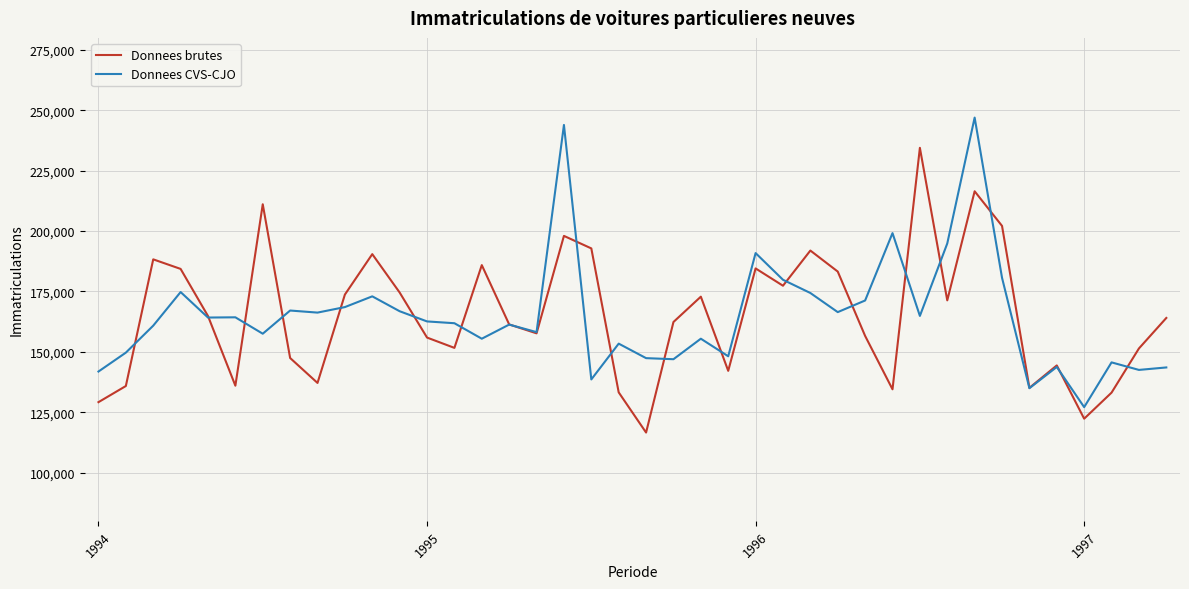

Rank the series by their maximum value, from lowest to highest.

Donnees brutes, Donnees CVS-CJO